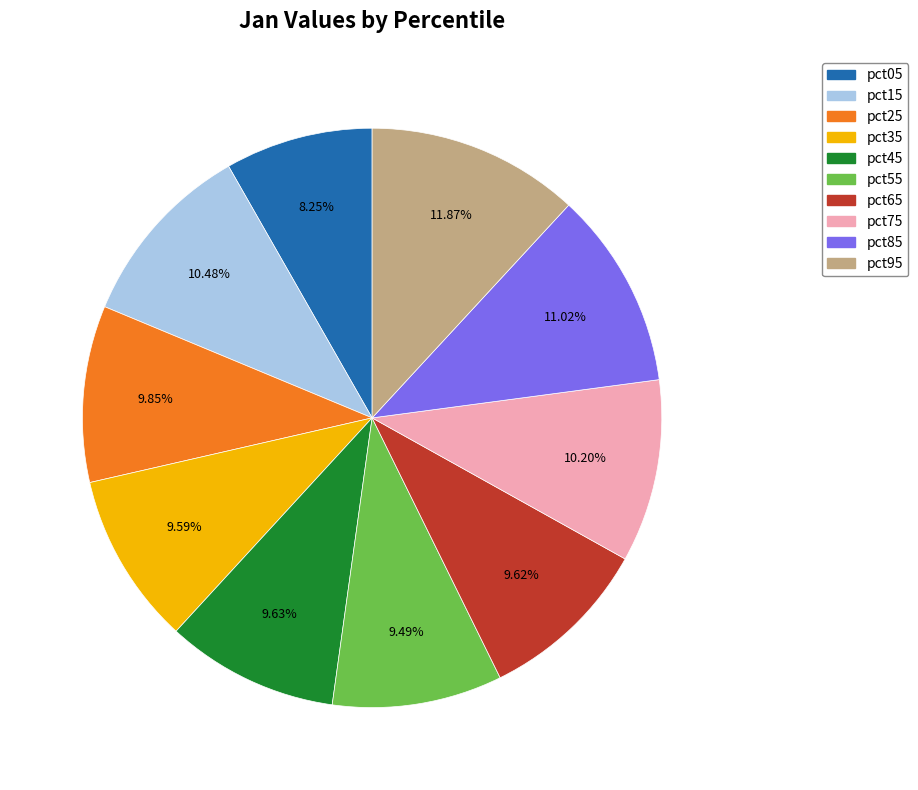

What percentage is the pct15 slice, to the nearest percent?

10%